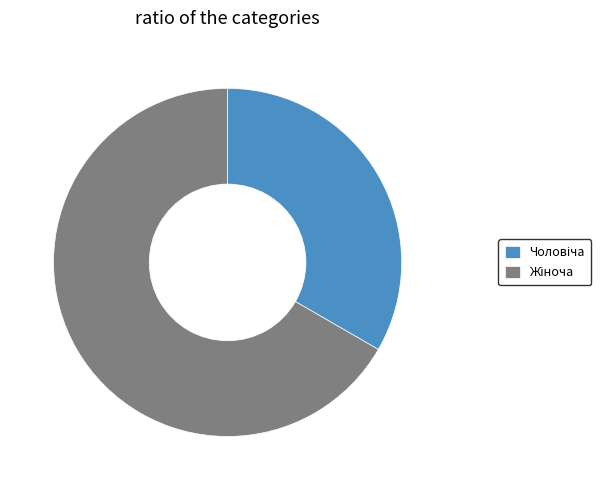

Is there any slice that represents more than half of the pie?

Yes